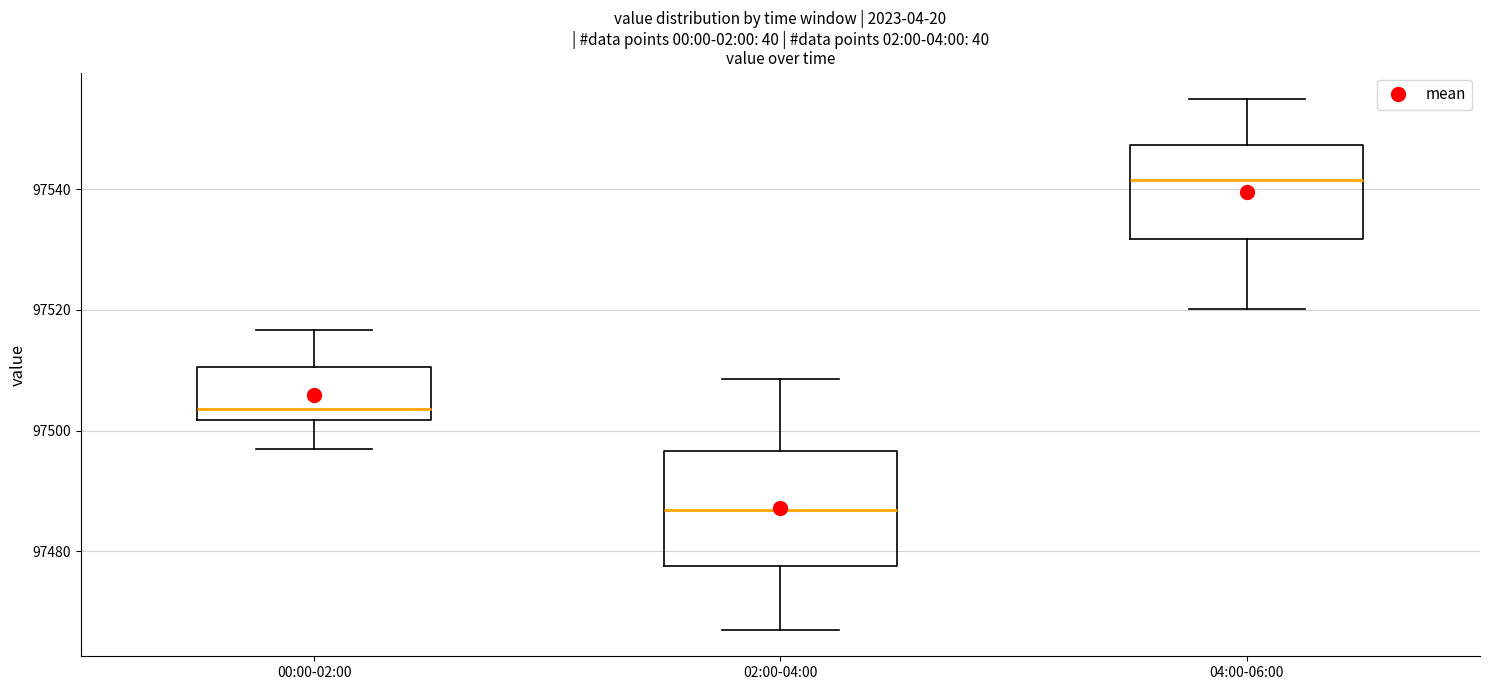

Which box is the tallest, from its lower edge to its upper edge?

02:00-04:00